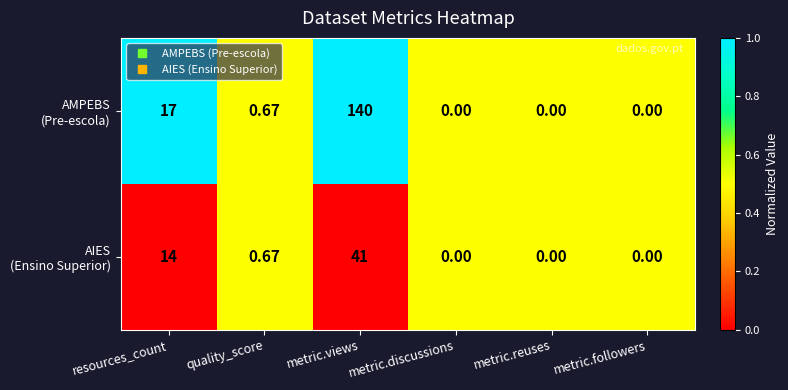

At which category is the sum across all series the highest?

metric.views